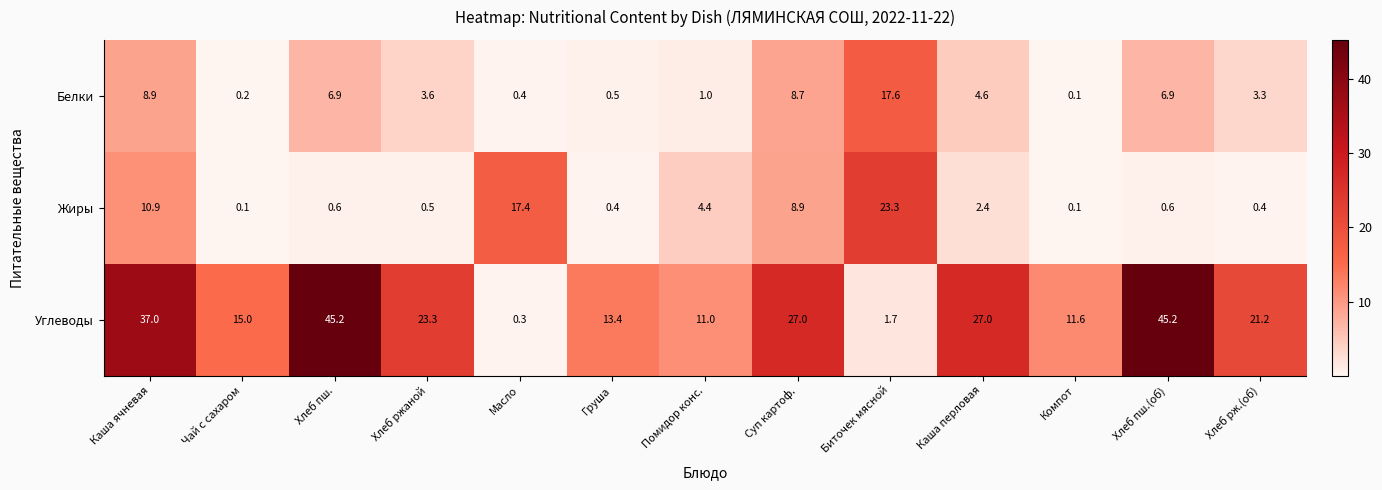

Which series has the largest range (max minus min)?

Углеводы